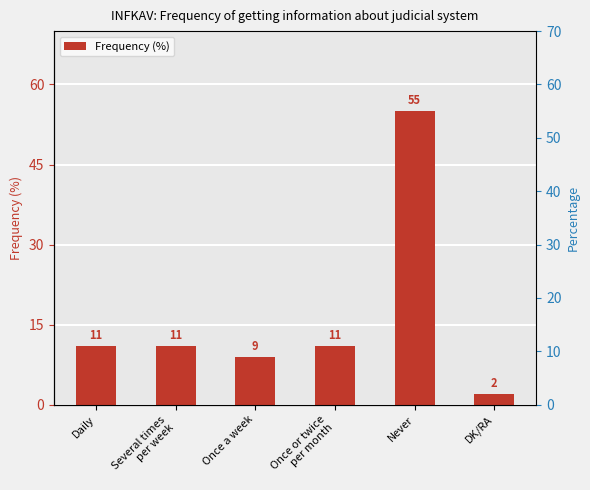

What is the label of the 4th bar from the right?

Once a week